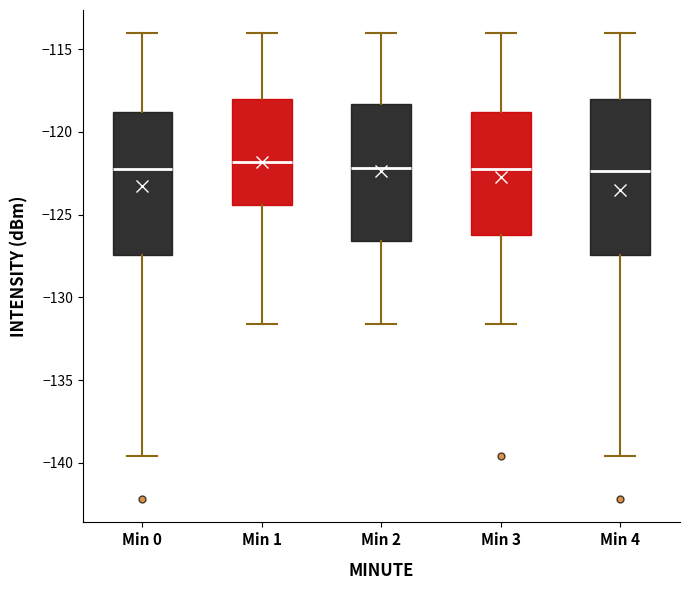

Where is the upper edge of the box for Min 2 on the y-axis? The values are not printed on the chart, so give them approximately, as read against the axis.

-118.5